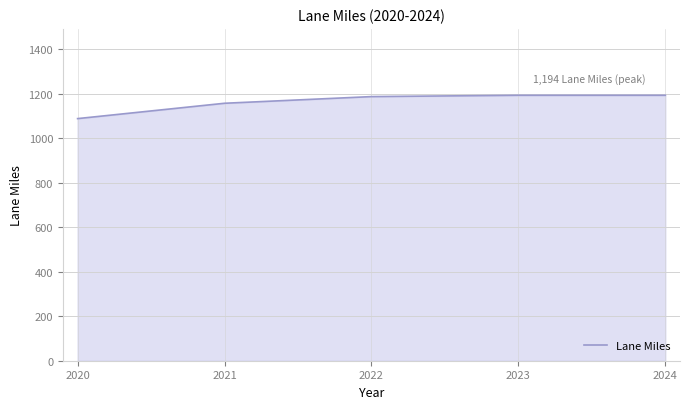

Is it true that the value at 2024 is 1194?

True